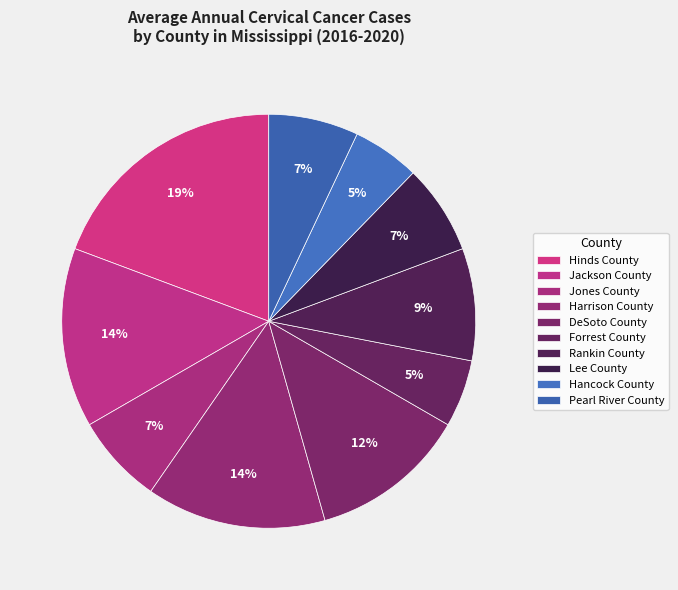

The Pearl River County slice represents 16% of the pie. True or false?

False